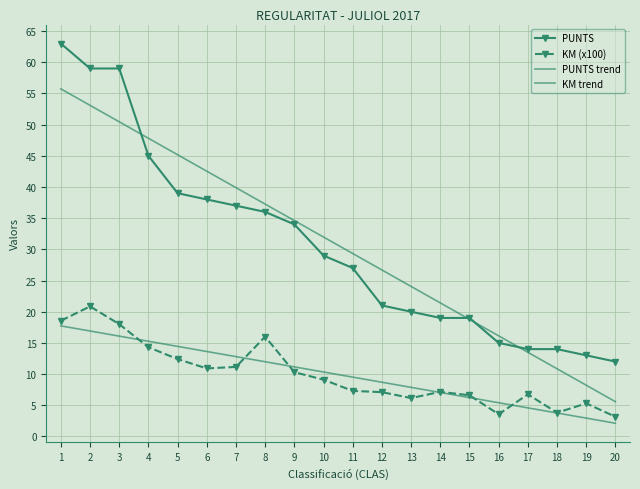

True or false: PUNTS trend has a value of 29.3 at 11.

True